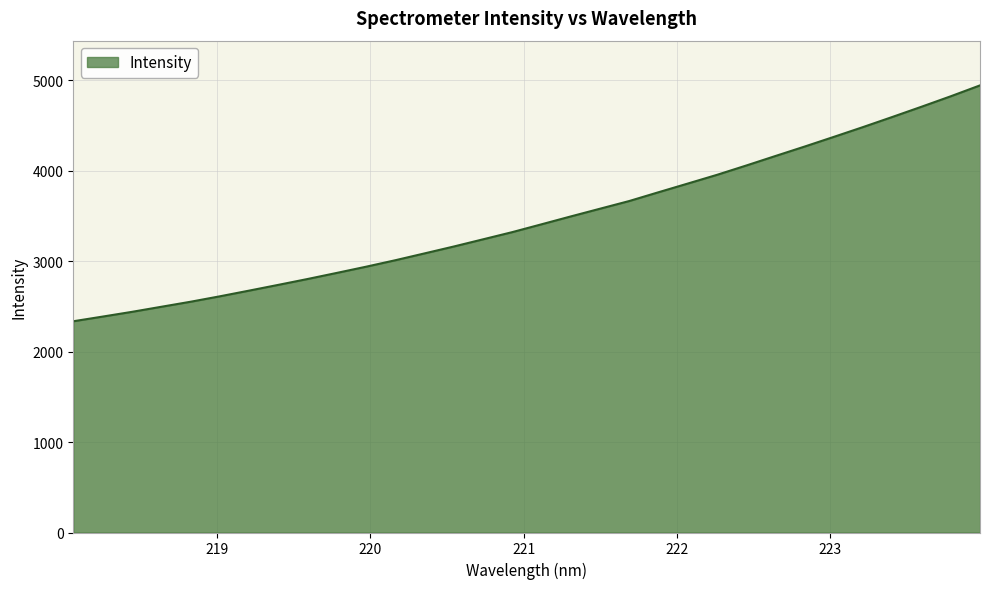

How many lines are shown in the chart?

1